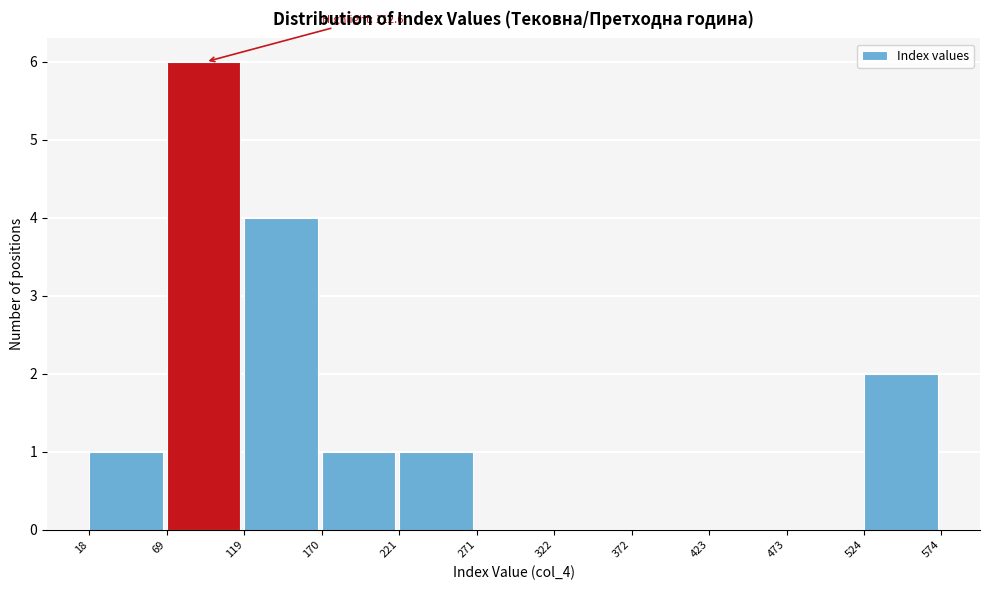

Over which range of the x-axis is the bar tallest?

69 to 119